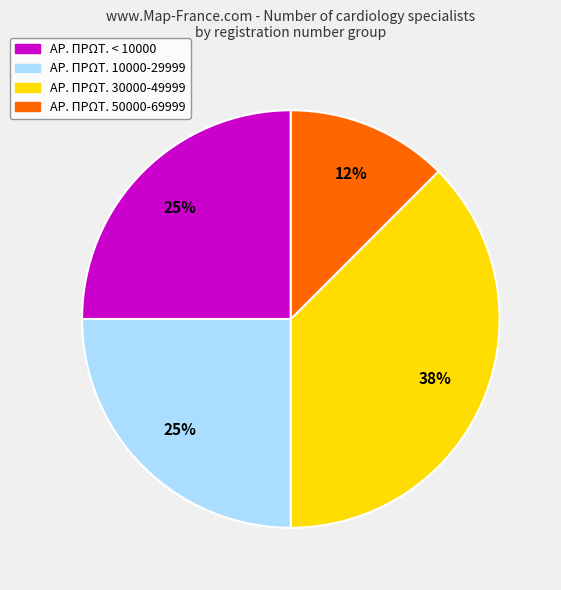

To the nearest percent, what is the average slice percentage?

25%